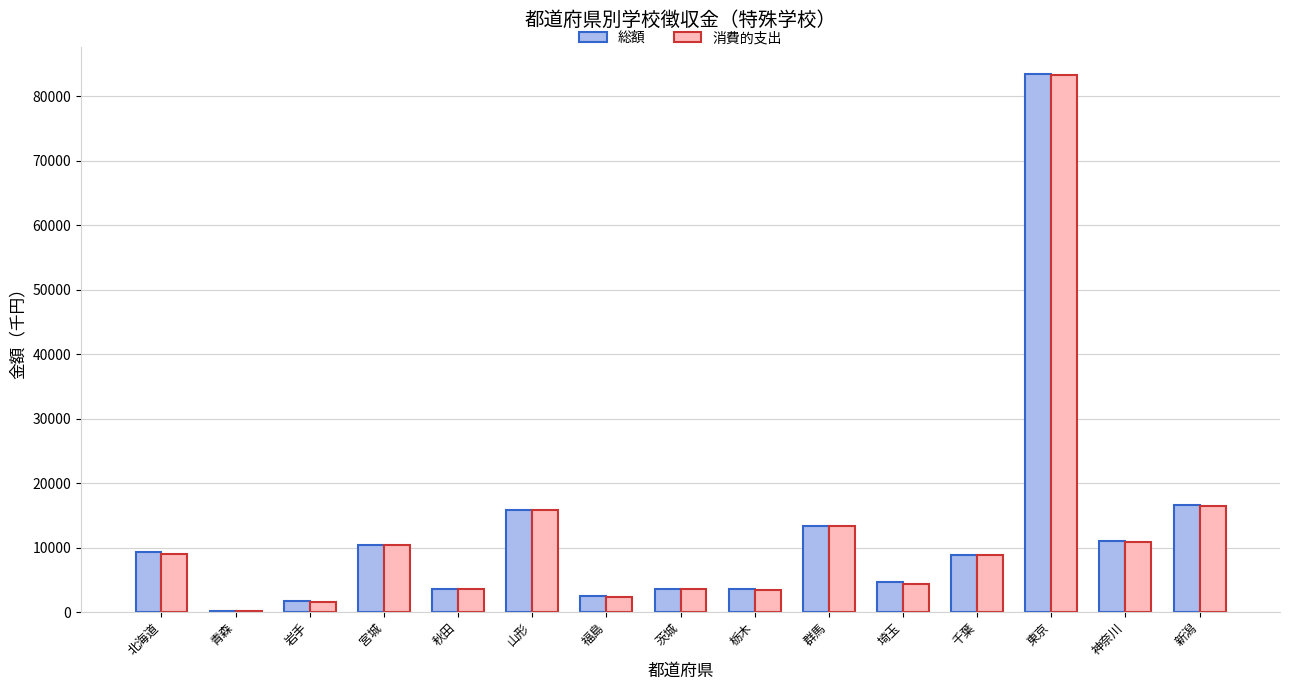

What is the sum of all 総額 values?

188783